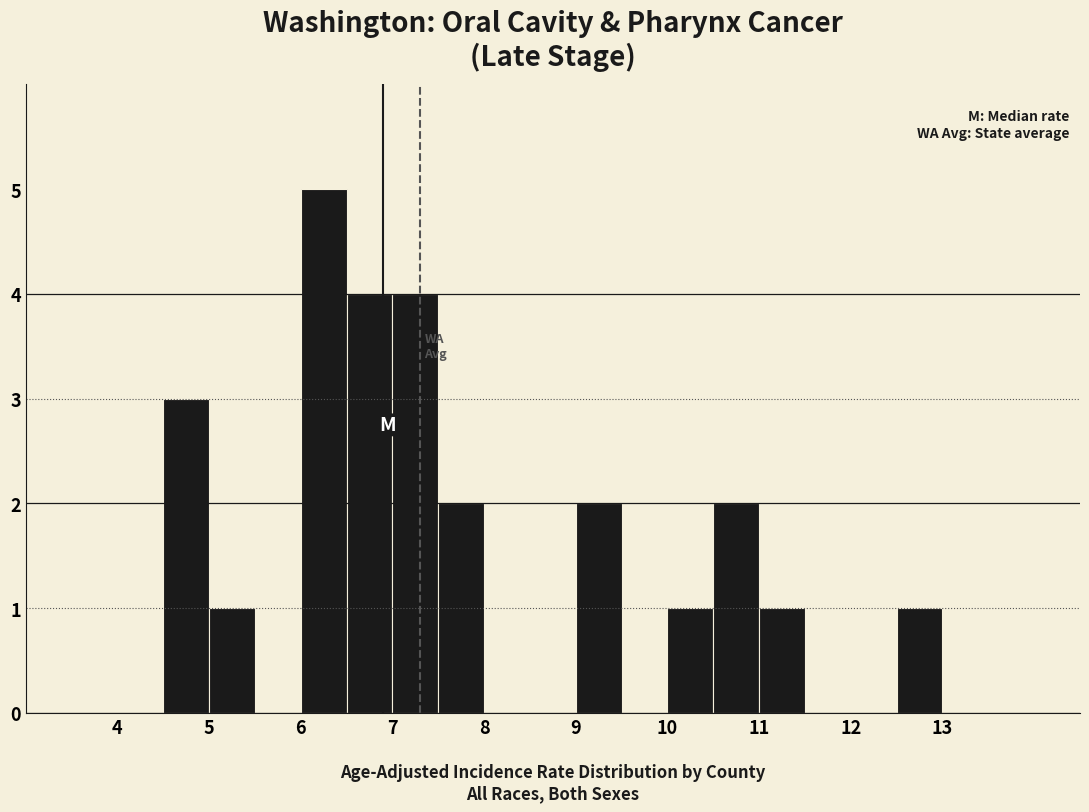

What is the height of the bar covering 9.0 to 9.5 on the x-axis? The values are not printed on the chart, so give them approximately, as read against the axis.

2